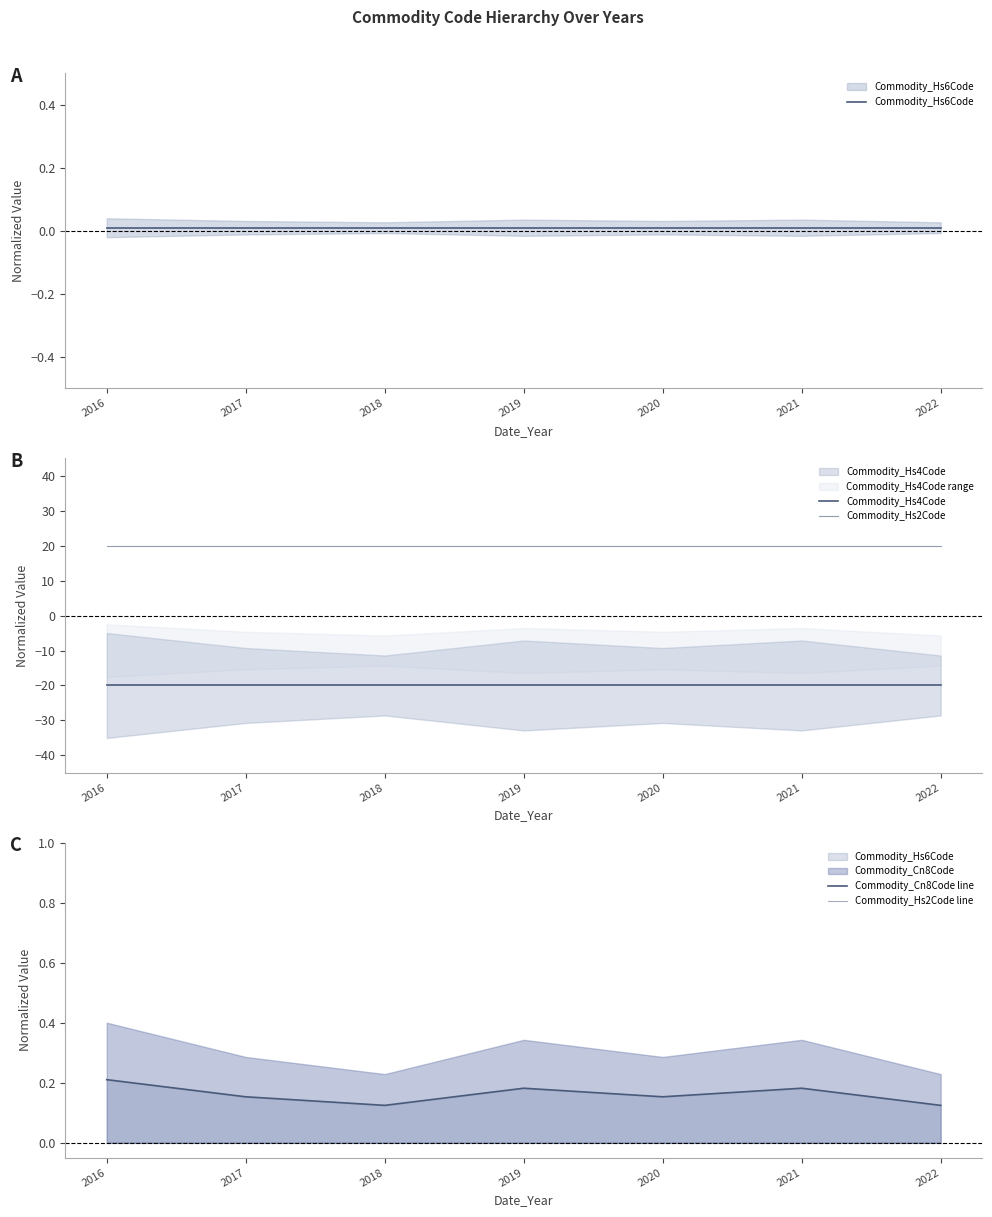

At how many categories does at least one series exceed -5?

7